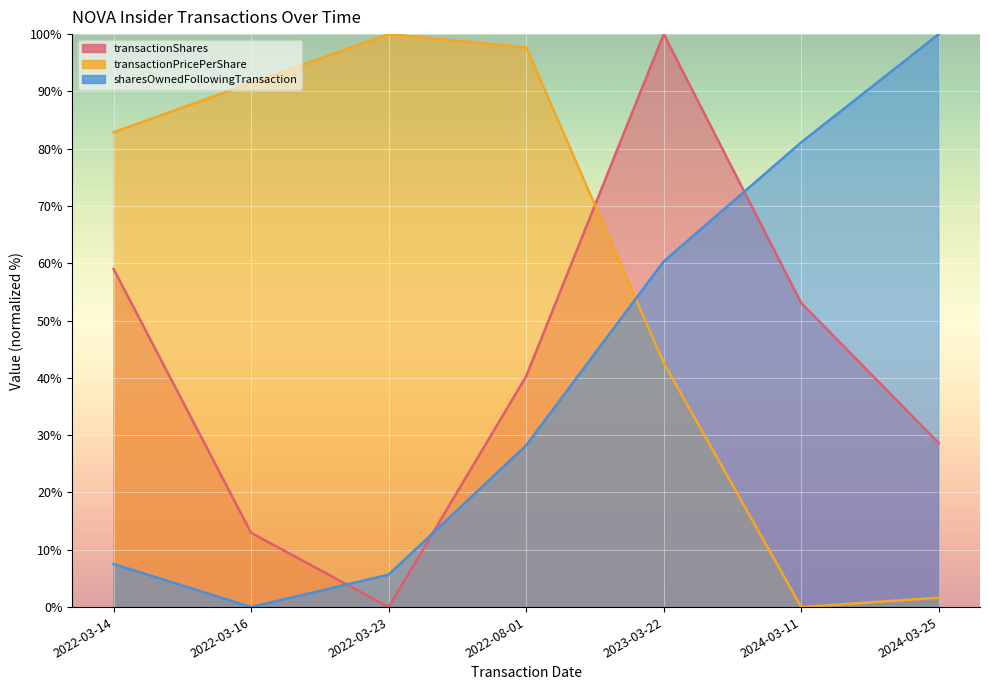

List the labels in order of sharesOwnedFollowingTransaction value, largest first.

2024-03-25, 2024-03-11, 2023-03-22, 2022-08-01, 2022-03-14, 2022-03-23, 2022-03-16